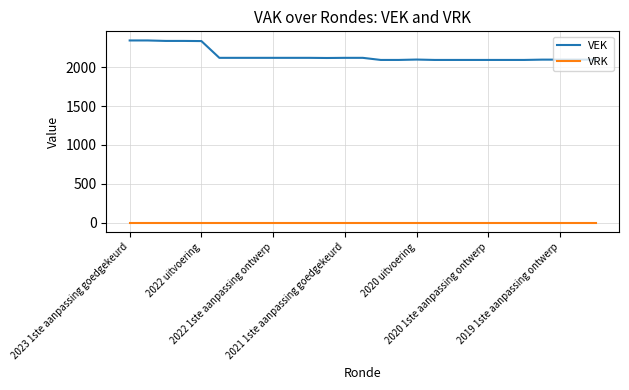

Count the number of categories in the chart.

27